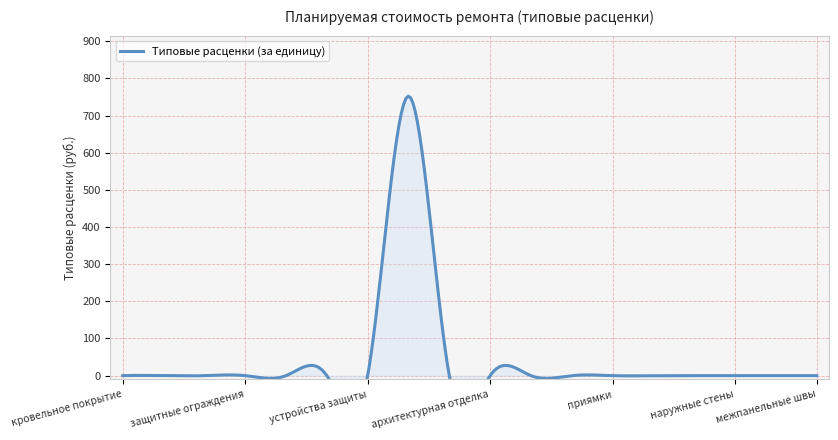

True or false: the data shows 374.7 at колонны и столбы.

False